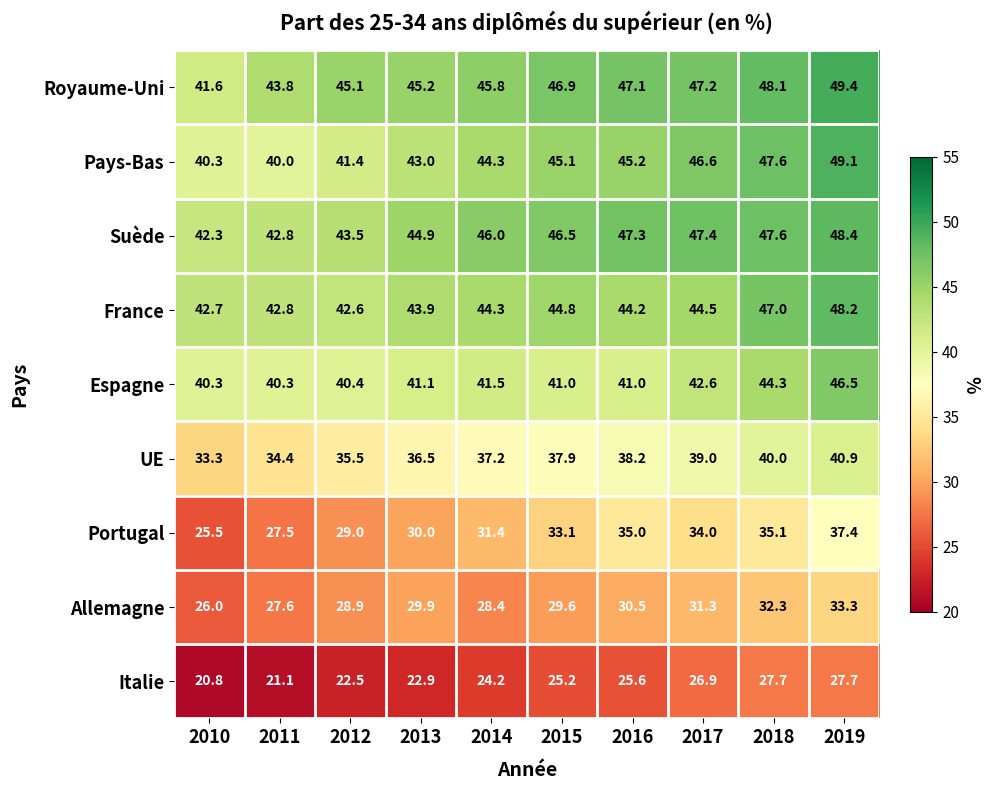

Where does the France series first go above 44?

2014